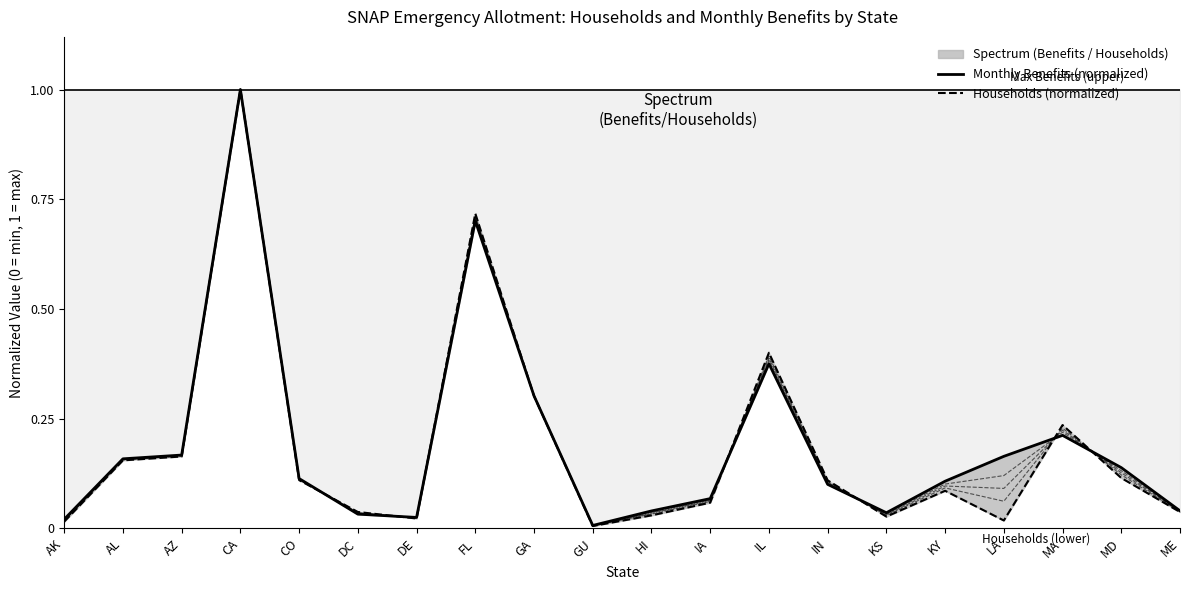

Does the chart have visible grid lines?

No